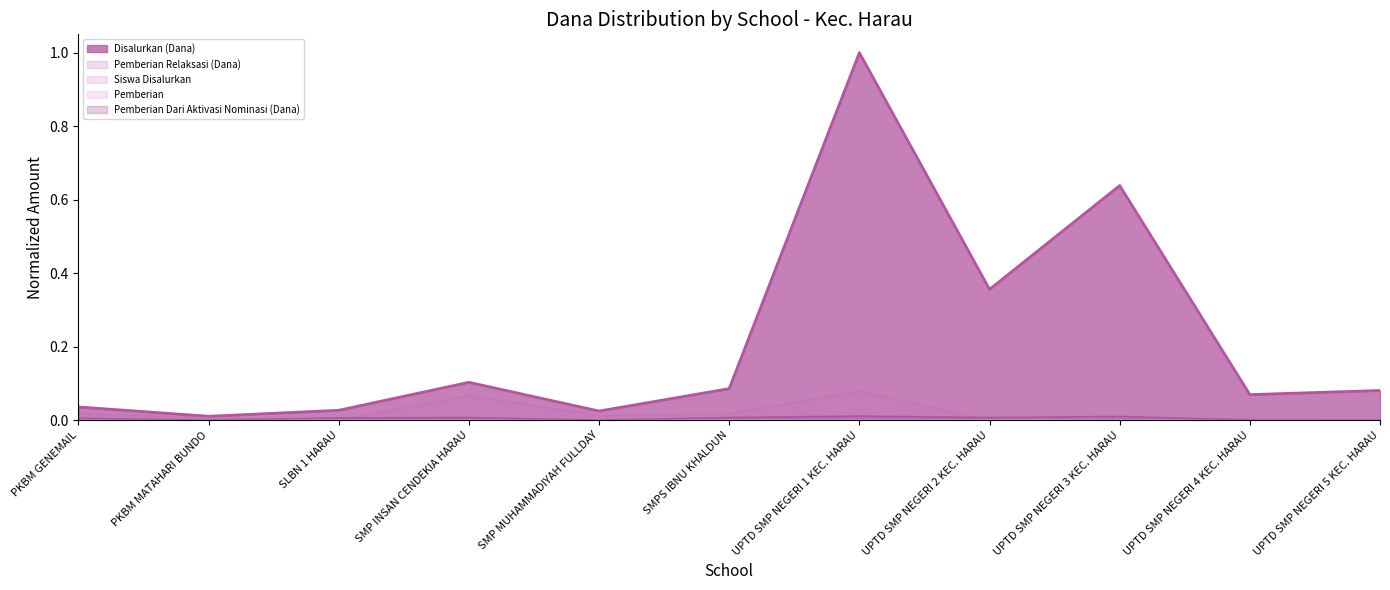

The value of Pemberian at UPTD SMP NEGERI 1 KEC. HARAU is 0.0. True or false?

True